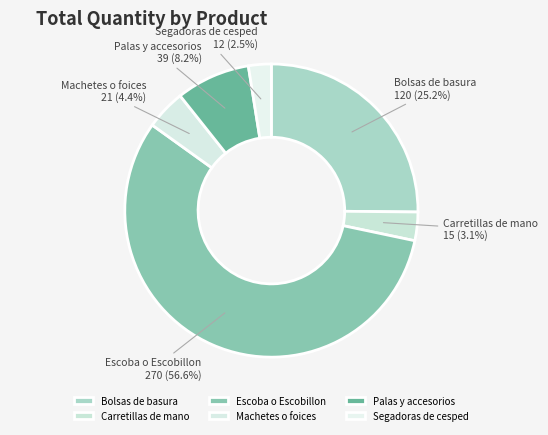

To the nearest percent, what percentage of the pie is Escoba o Escobillon?

57%